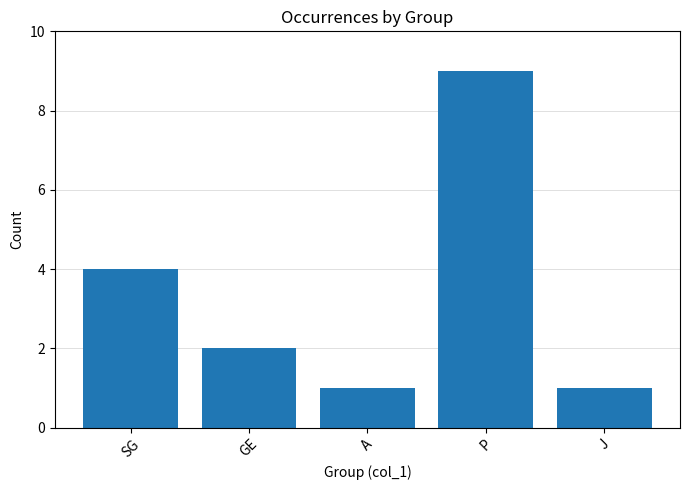

Which has a higher value, SG or A?

SG